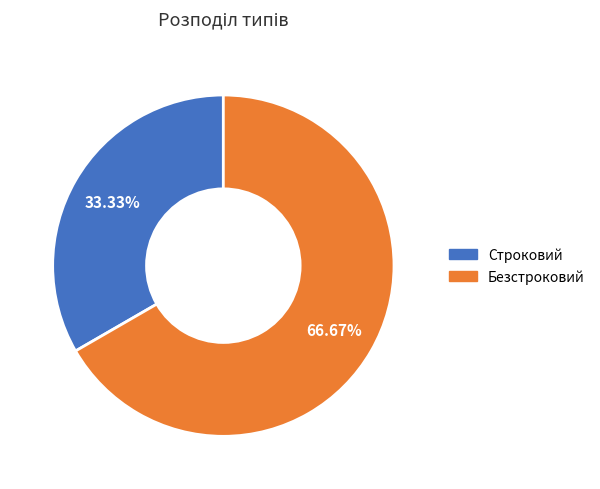

To the nearest percent, what portion does Строковий represent?

33%